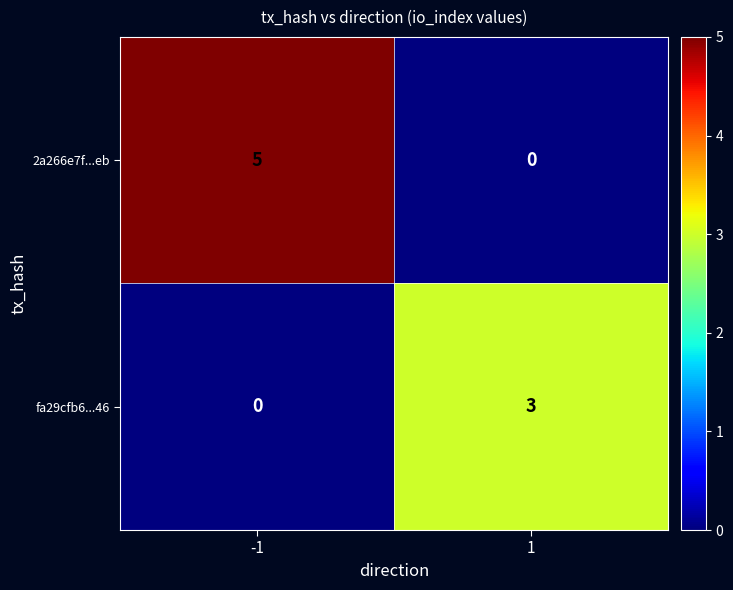

Which series has the largest total across all categories?

2a266e7f...eb